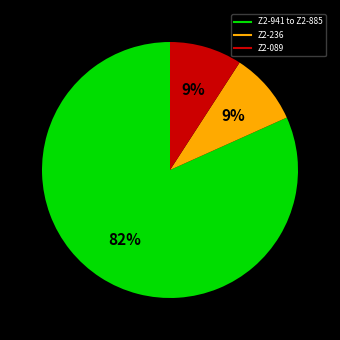

Is there a majority slice in this chart?

Yes